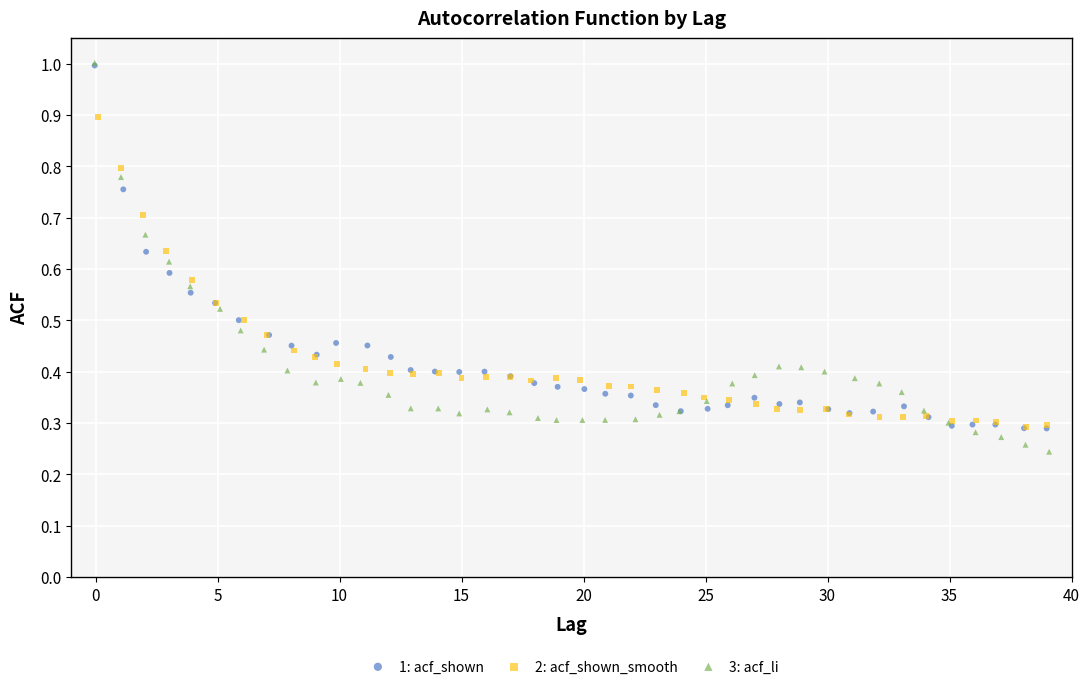

Which series reaches the minimum Y coordinate?

3: acf_li